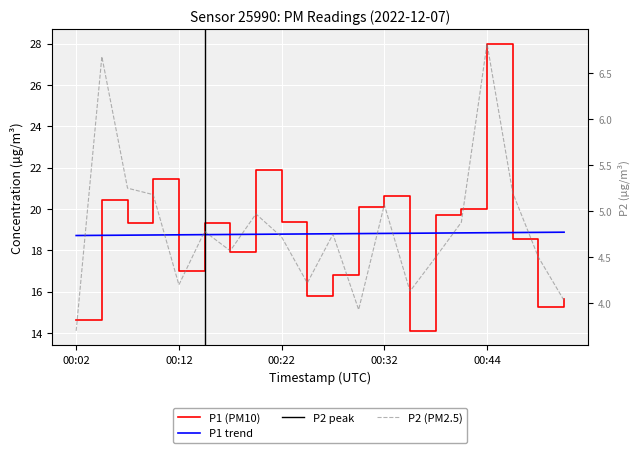

The P2 series shows 5.2 at 00:07. True or false?

True